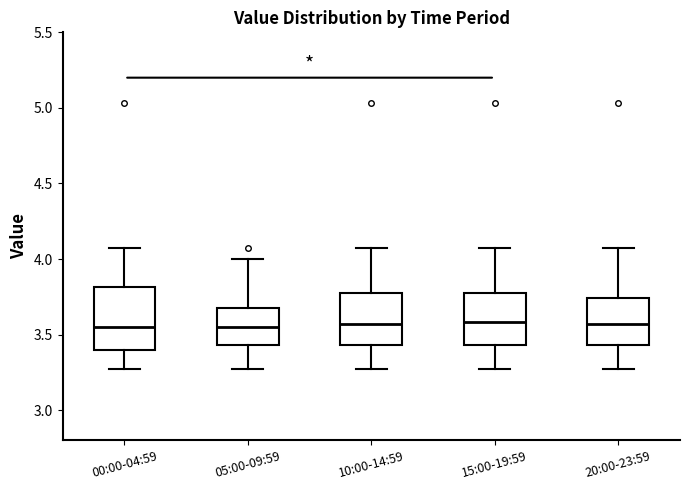

Reading left to right, transcribe this box plot: for each box, give where its median line is, the range the box spans, and where its two whiskers end, as read against the y-axis. The values are not printed on the chart, so give them approximately, as read against the axis.

00:00-04:59: median 3.55, box 3.40 to 3.80, whiskers 3.25 to 4.05
05:00-09:59: median 3.55, box 3.45 to 3.70, whiskers 3.25 to 4.00
10:00-14:59: median 3.55, box 3.45 to 3.80, whiskers 3.25 to 4.05
15:00-19:59: median 3.60, box 3.45 to 3.80, whiskers 3.25 to 4.05
20:00-23:59: median 3.55, box 3.45 to 3.75, whiskers 3.25 to 4.05